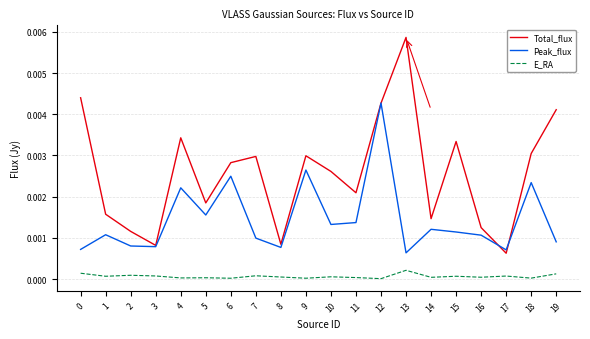

The Peak_flux series shows 0.0 at 12. True or false?

True